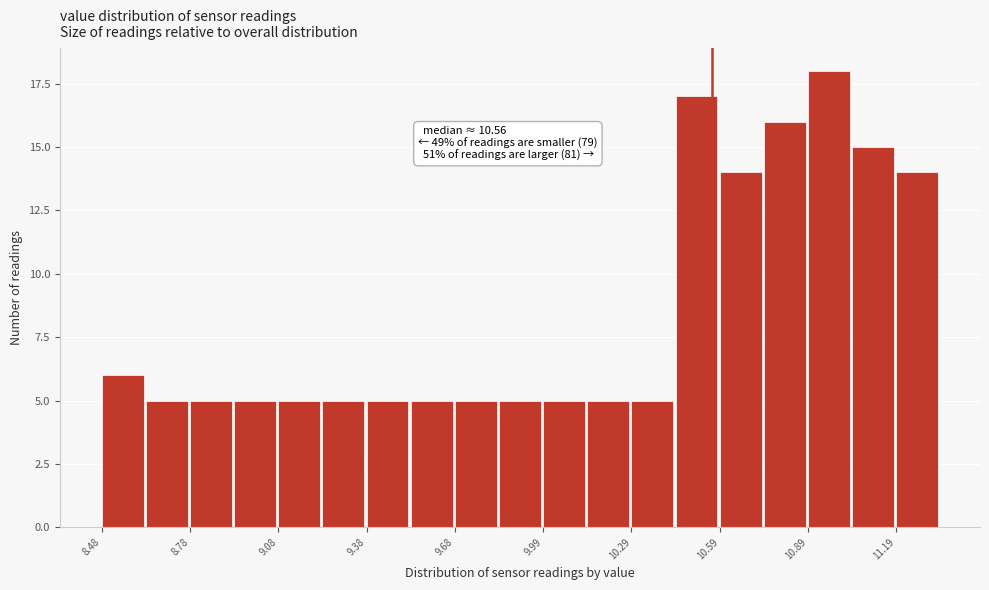

Around what value on the x-axis is the tallest bar? Give the approximate position of its centre, as read against the axis.

10.95